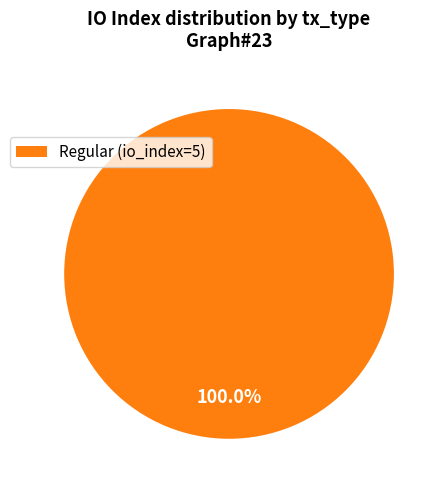

What percentage is the Regular (io_index=5) slice, to the nearest percent?

100%